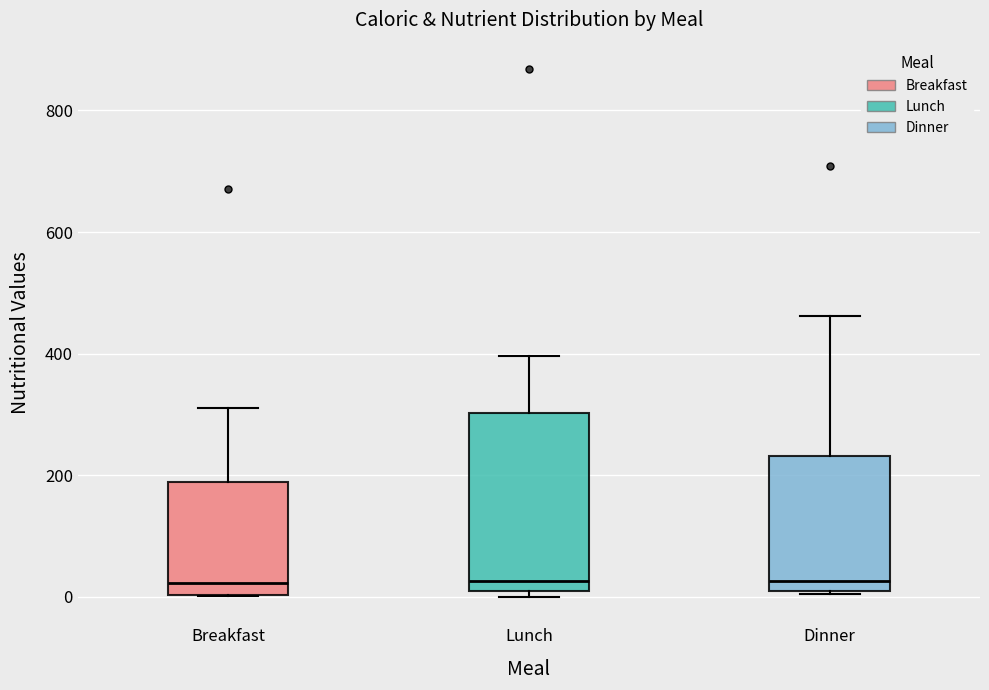

Which box is the tallest, from its lower edge to its upper edge?

Lunch